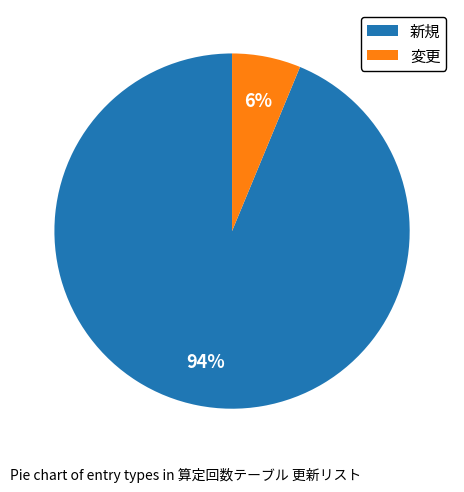

What is the largest slice in the pie chart?

新規